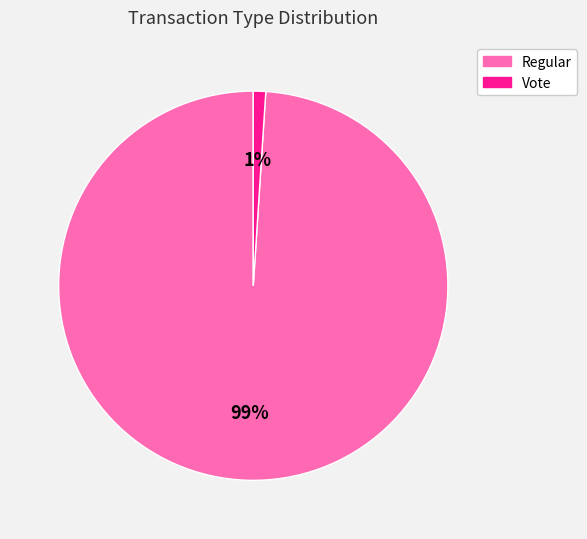

Between Regular and Vote, which is larger?

Regular